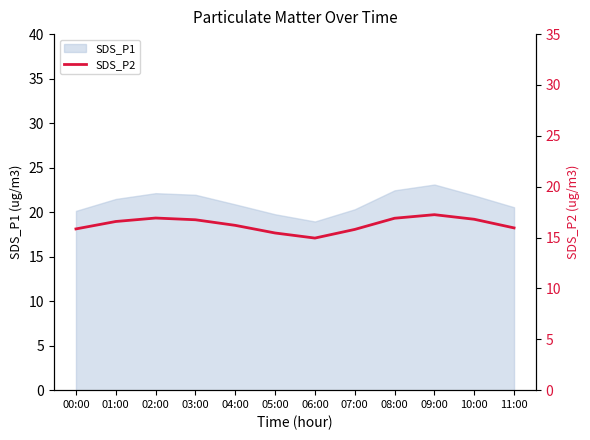

What is the sum of all values?

195.4